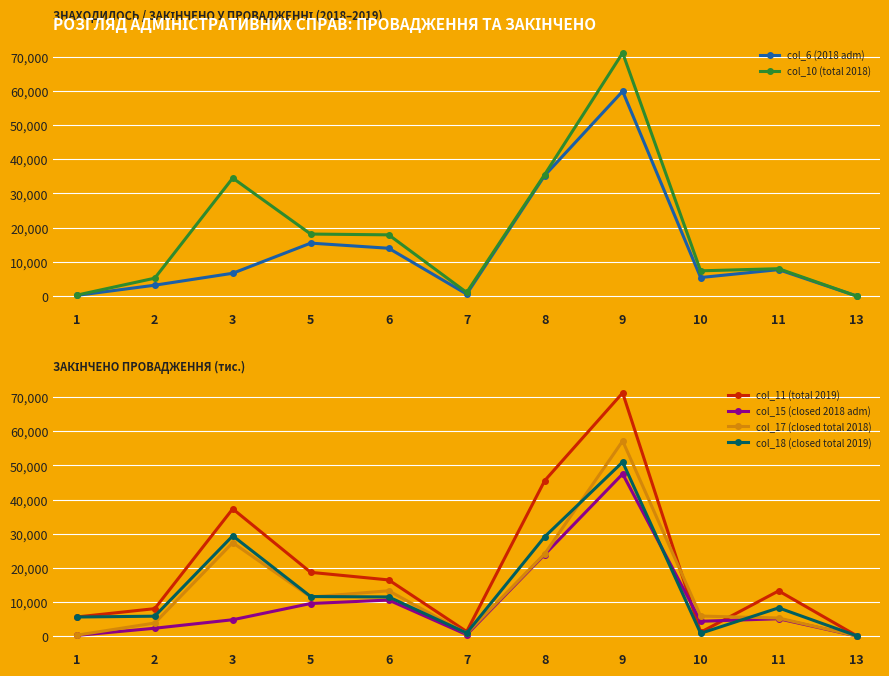

Is it true that col_17 (closed total 2018) equals 5296 at 2?

False